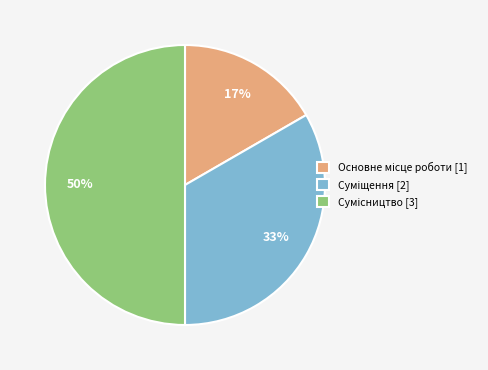

To the nearest percent, what is the difference between the largest and smallest slice percentages?

33%